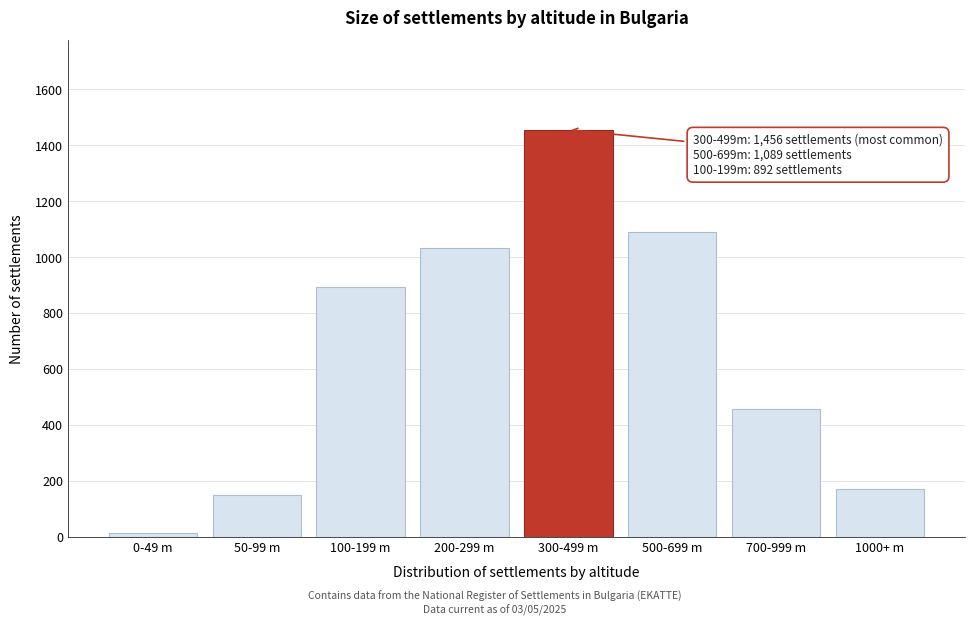

Reading left to right, what are all the values shown in this chart?

12	148	892	1034	1456	1089	456	171